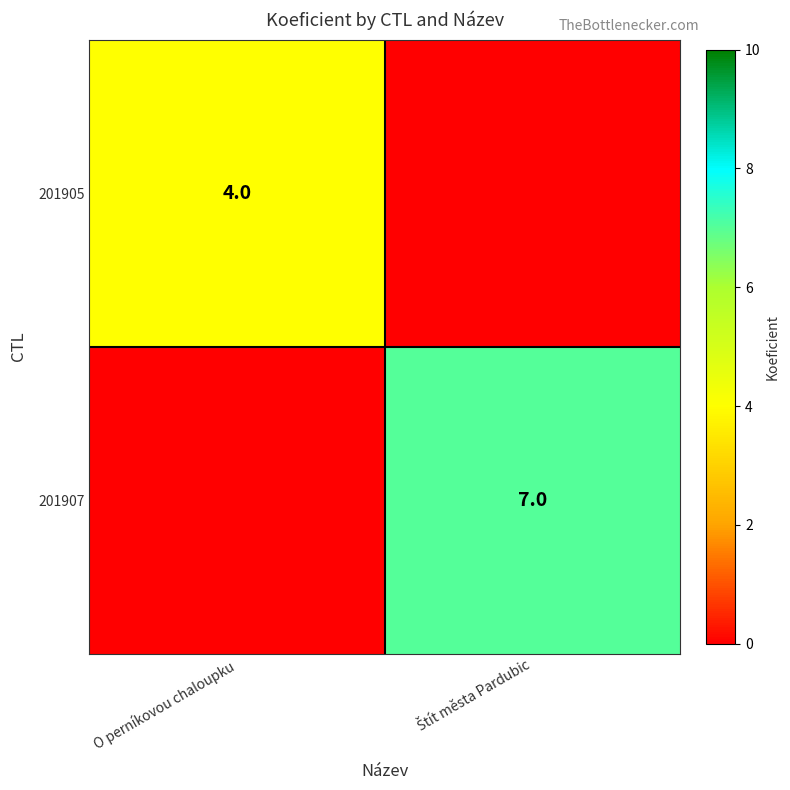

The value of 201905 at O perníkovou chaloupku is 2. True or false?

False